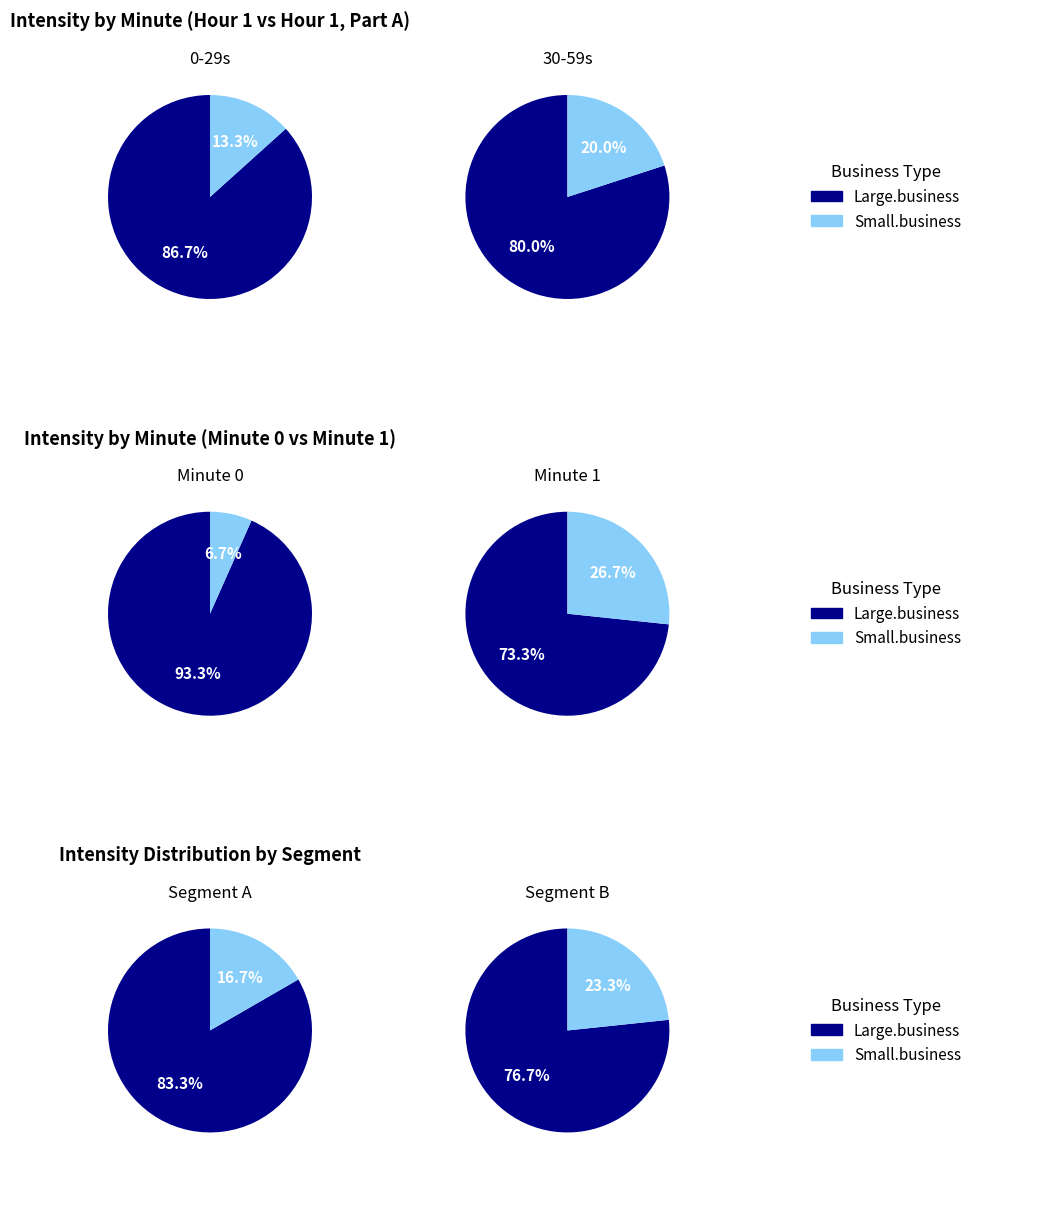

Does 2 account for over 50% of the chart?

No